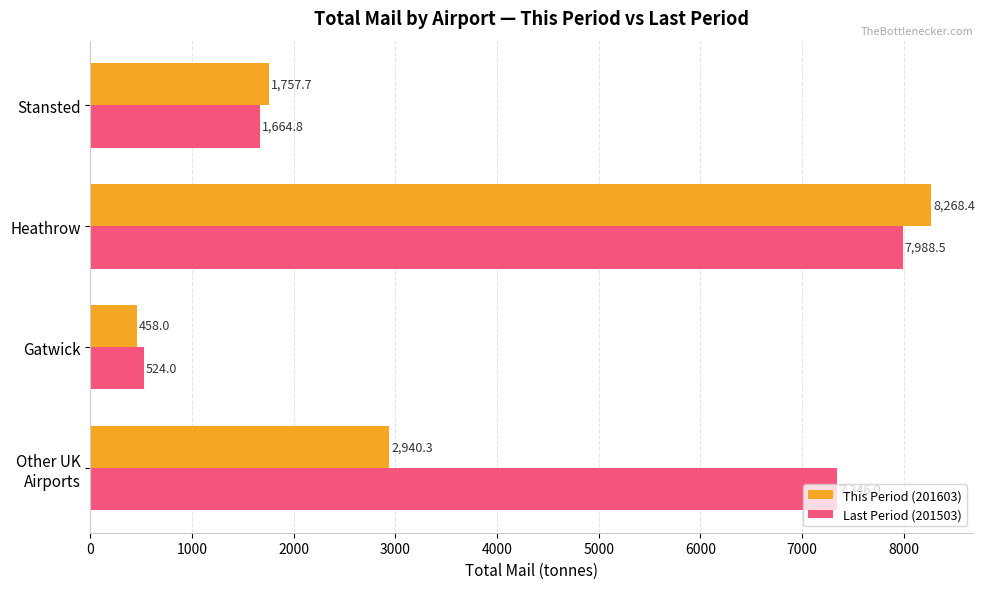

What is the total value across all series at Stansted?

3422.5